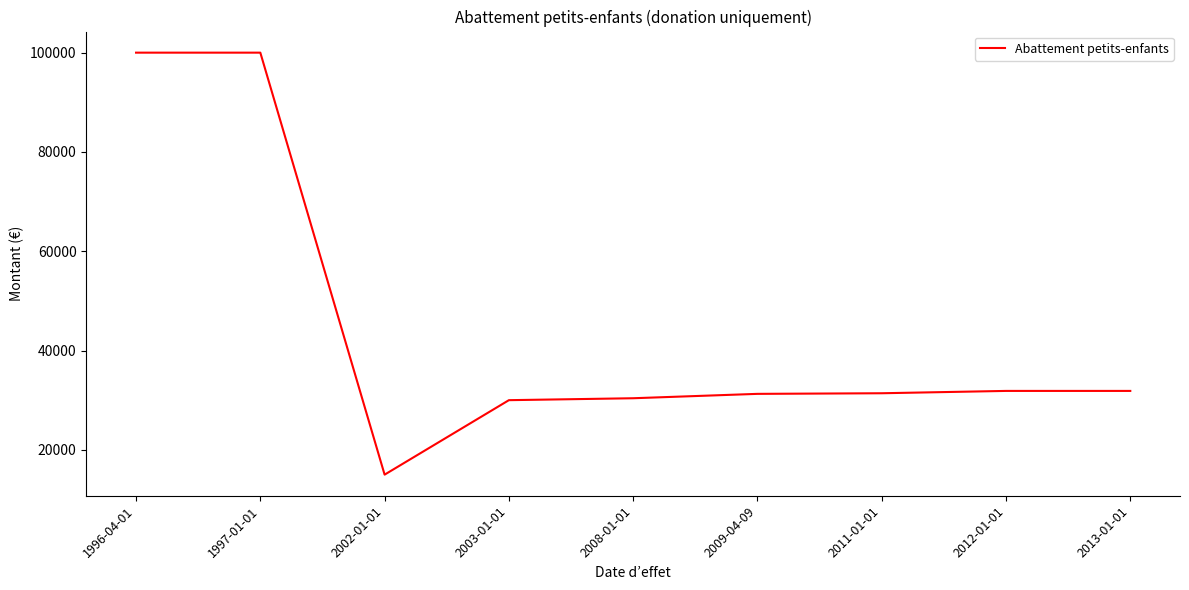

What is the difference between the maximum and minimum values?

85000